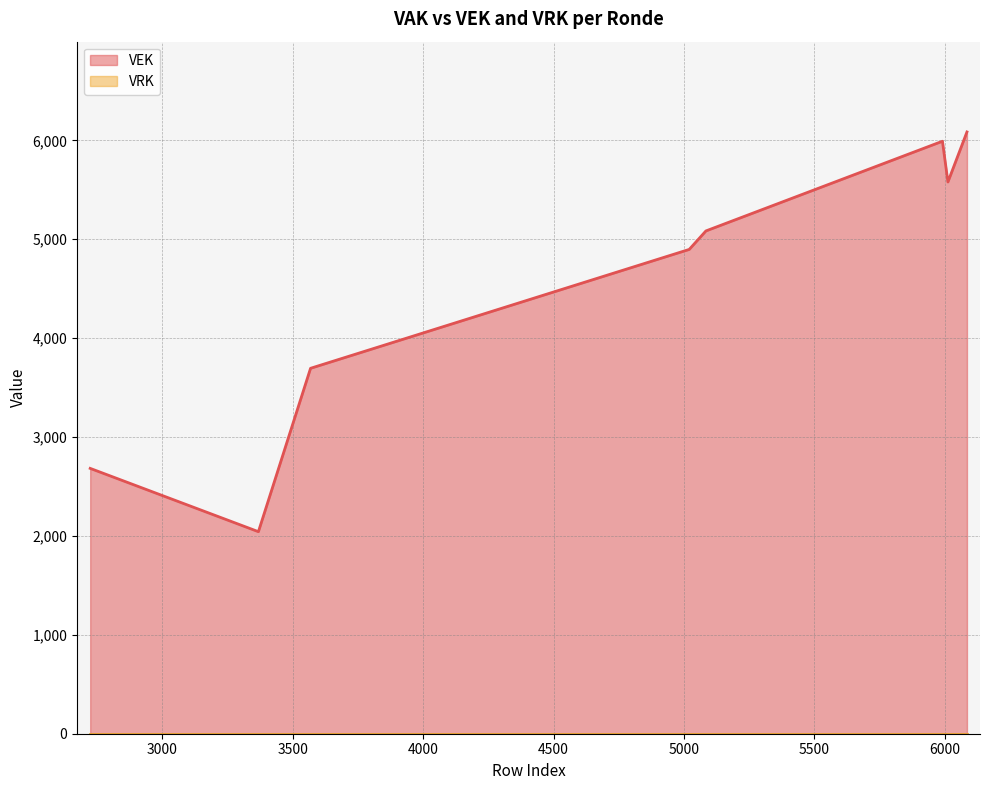

What is the value of the VEK point at the 20th from the left?

3695